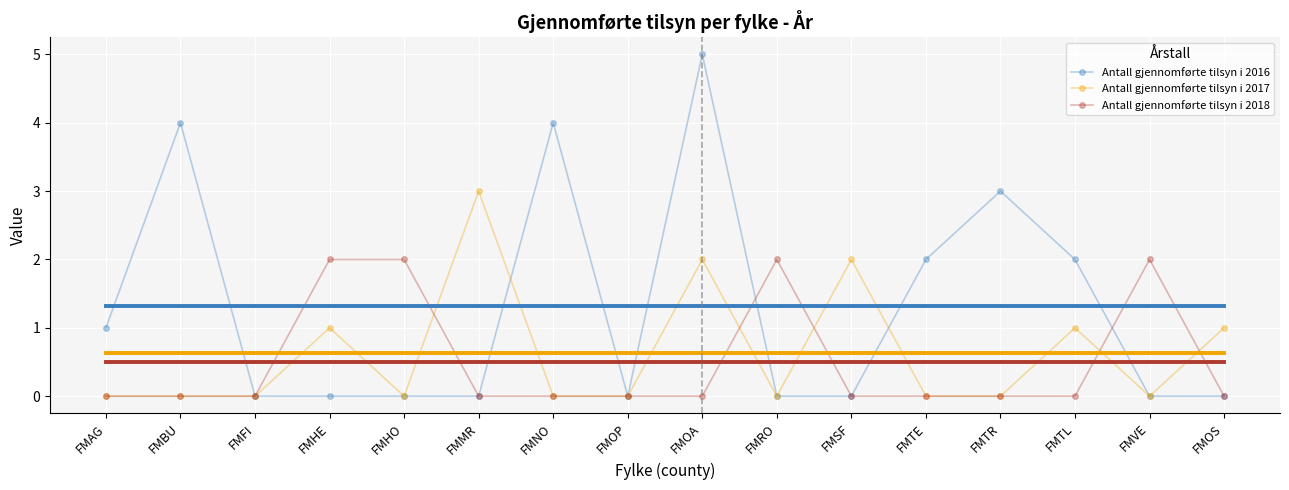

What position from the left is FMBU?

2